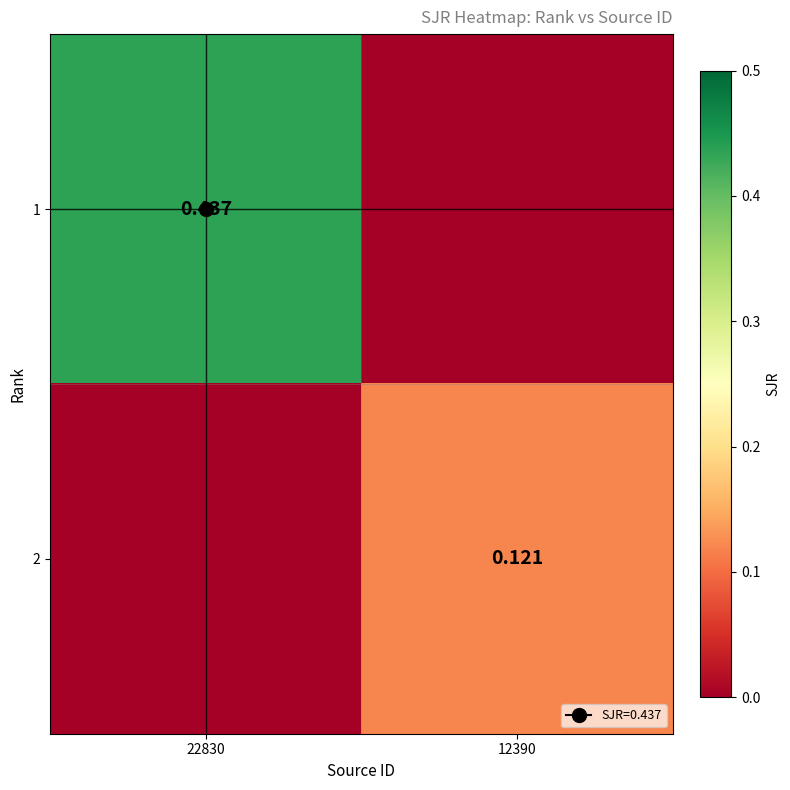

What is the difference between the maximum and minimum values in the 2 series?

0.1